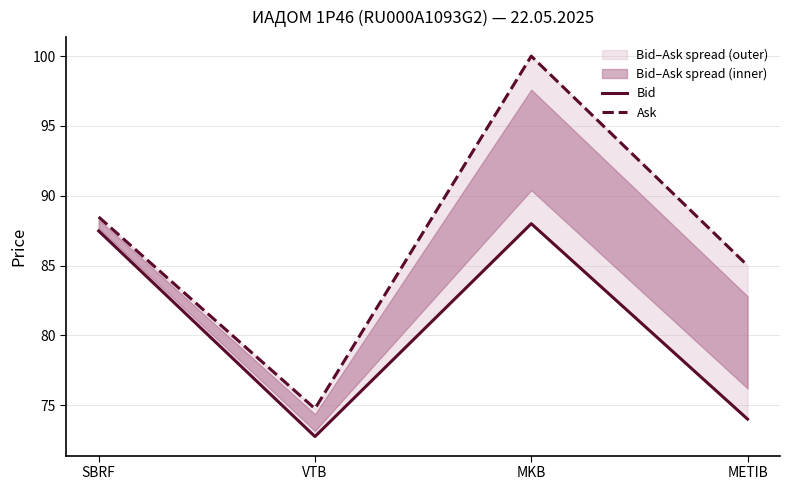

At which label is Bid closest to 80?

METIB